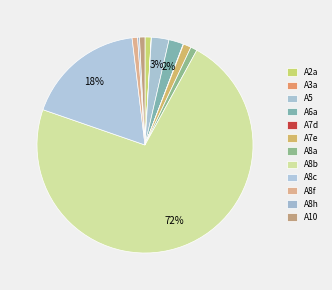

To the nearest percent, what is the difference between the A7e and A7d slice percentages?

1%